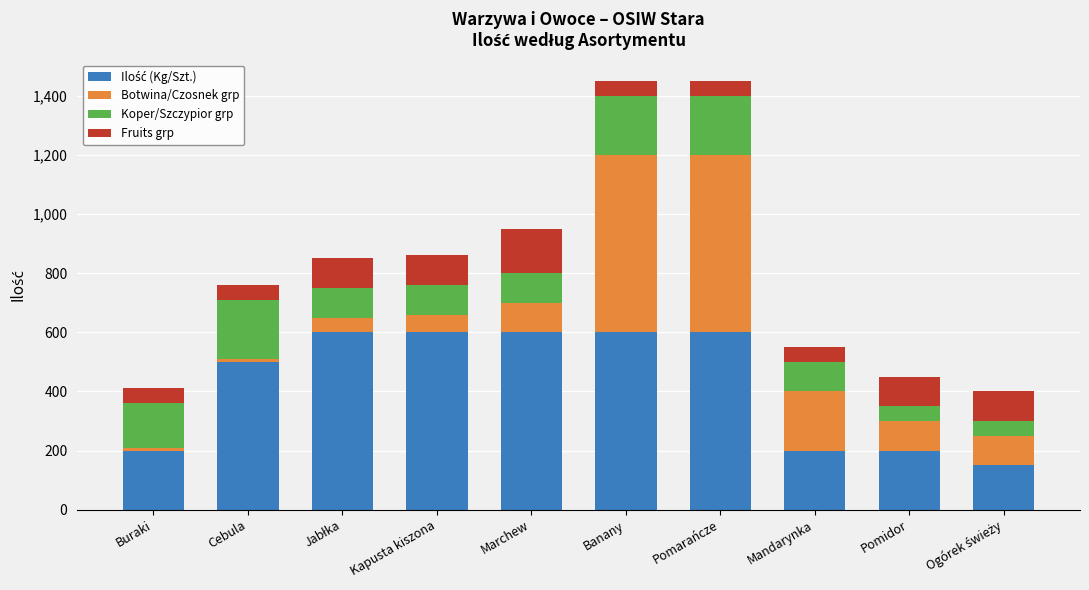

What position from the left is Jabłka?

3